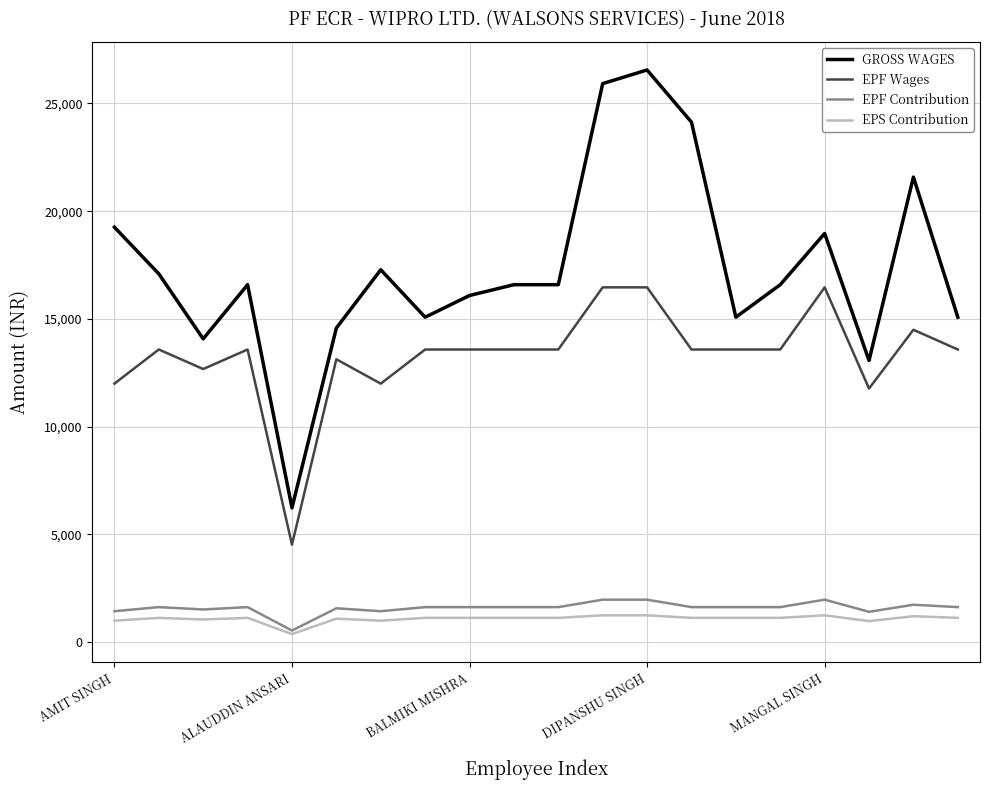

True or false: EPF Wages and GROSS WAGES cross at least once.

False